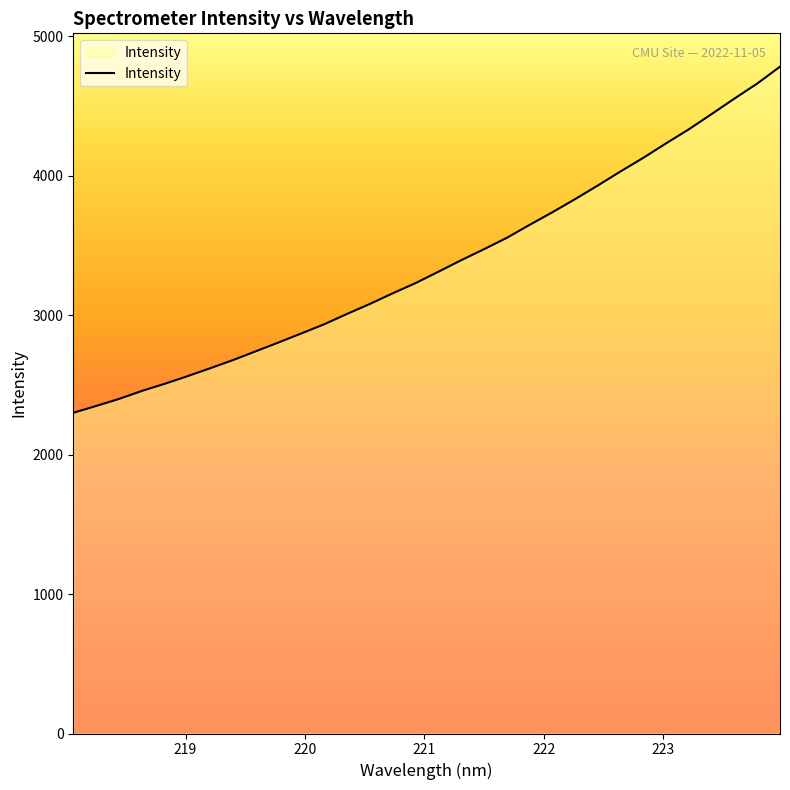

What is the minimum value shown in the chart?

2299.7